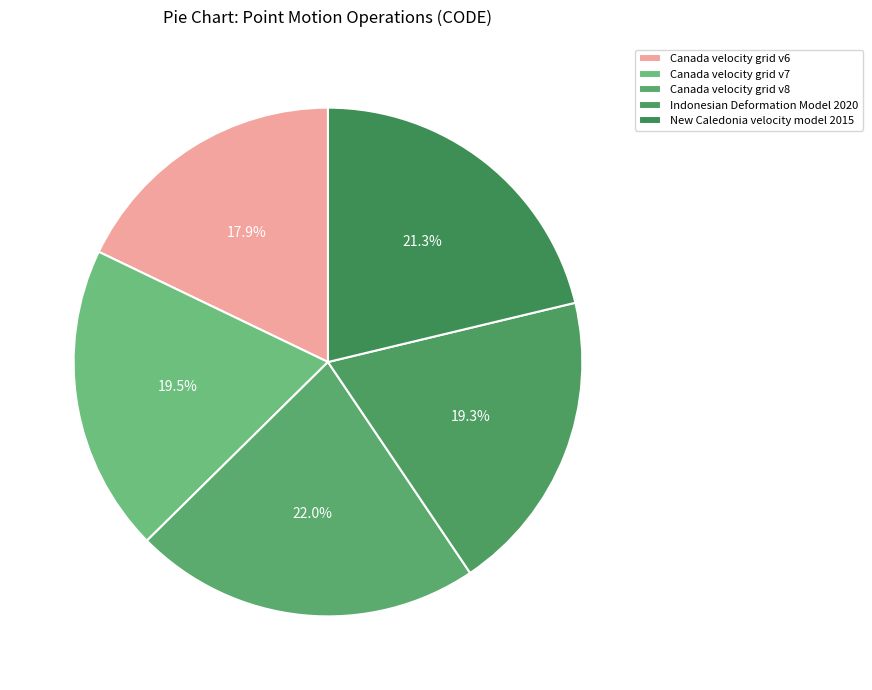

Is it true that Canada velocity grid v6 is 32% of the pie?

False